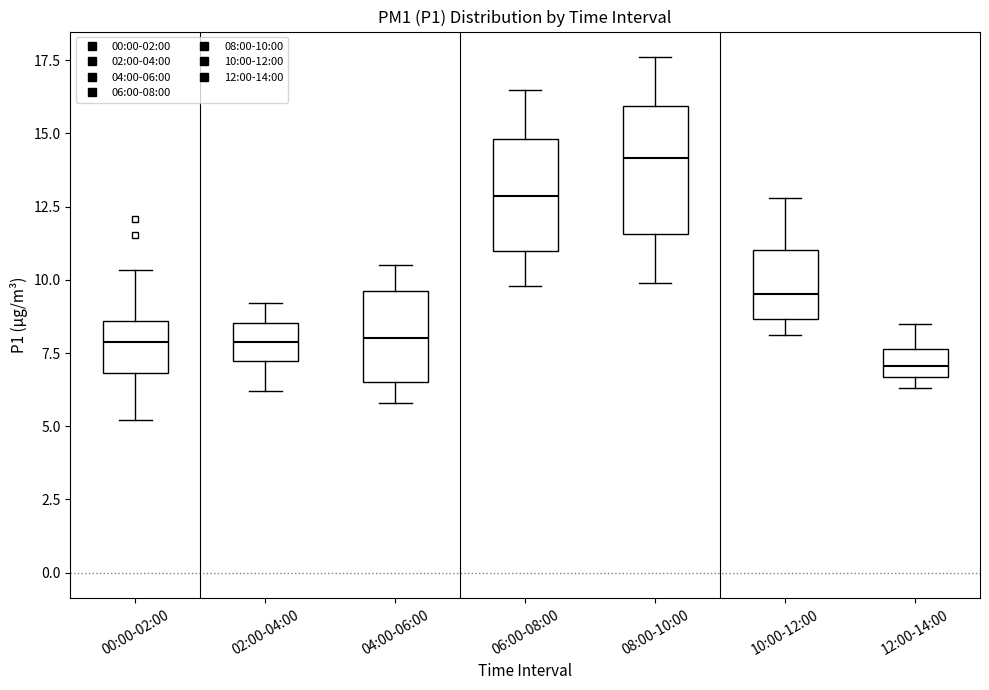

Where is the lower edge of the box for 00:00-02:00 on the y-axis? The values are not printed on the chart, so give them approximately, as read against the axis.

7.0